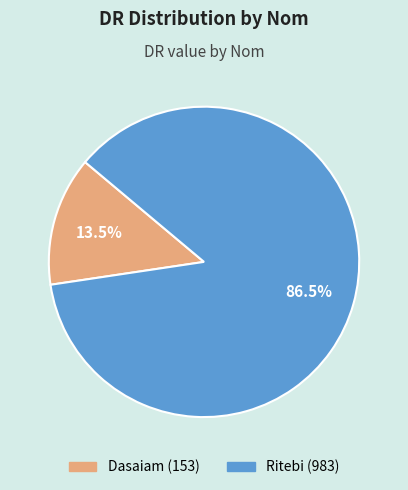

Combined, do Dasaiam and Ritebi account for over 50%?

Yes